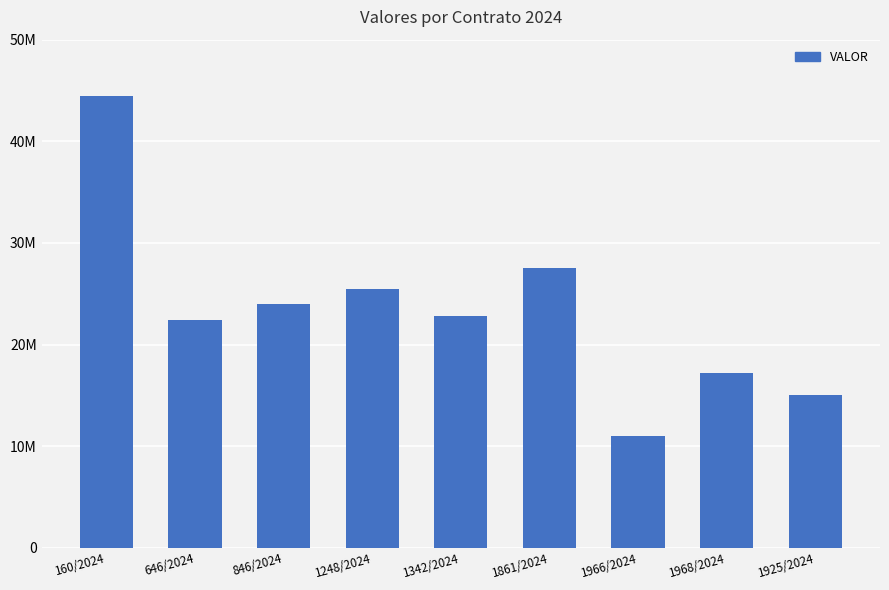

What is the average value?

23316667